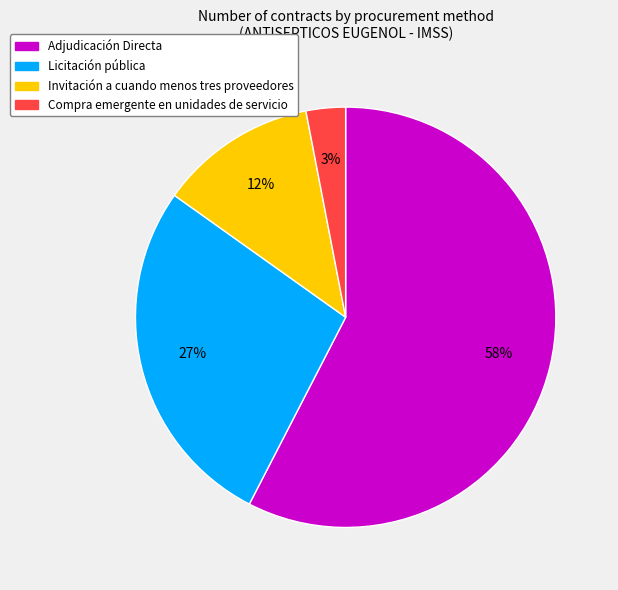

How many slices are in this pie chart?

4